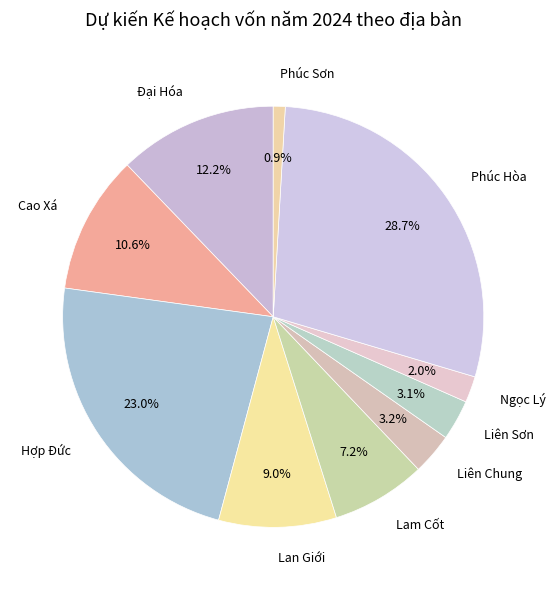

To the nearest percent, what percentage of the pie is Cao Xá?

11%